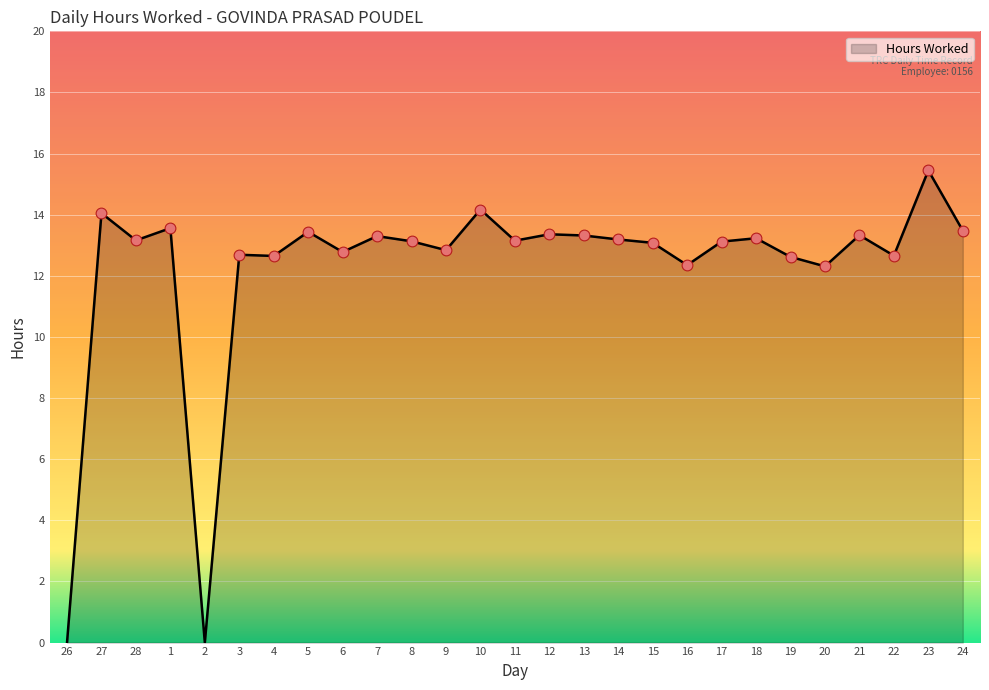

Between 10 and 9, which is larger?

10